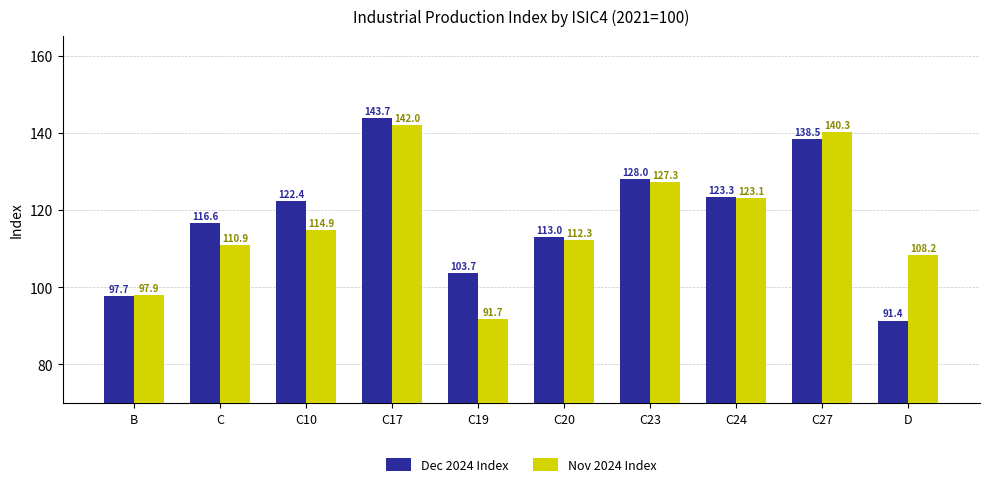

The value of Nov 2024 Index at D is 153.1. True or false?

False